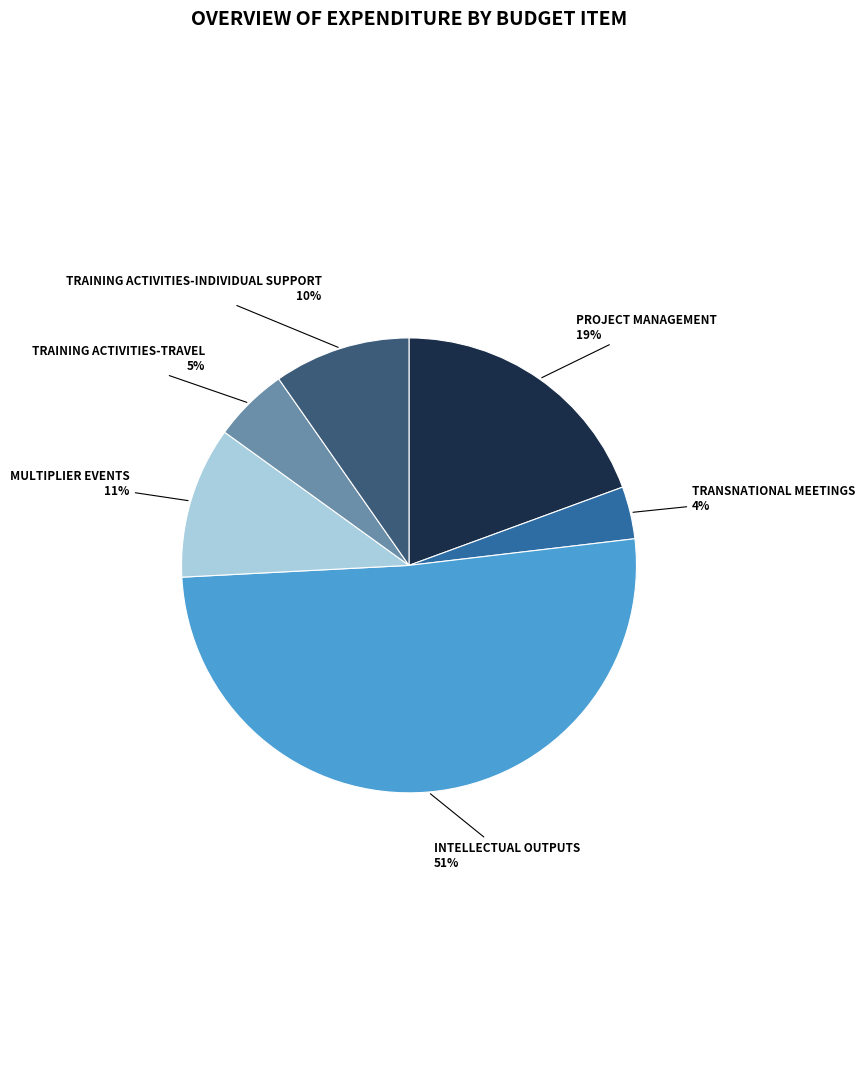

Is there a majority slice in this chart?

Yes